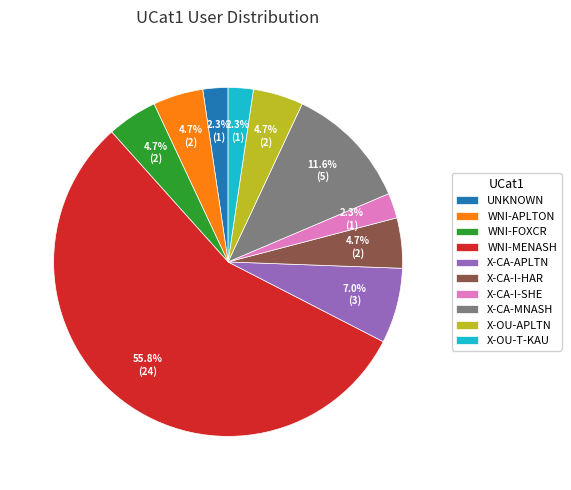

To the nearest percent, what is the difference between the WNI-MENASH and WNI-APLTON slice percentages?

51%